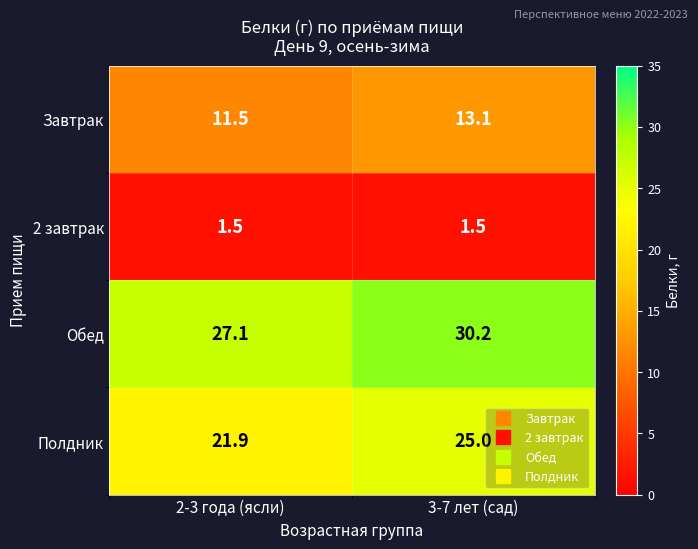

At which label does Обед reach its peak?

3-7 лет (сад)